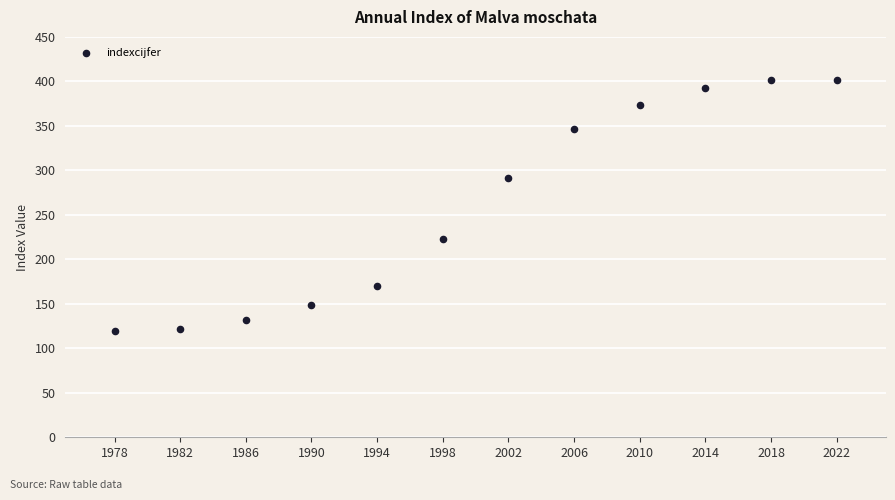

What Y value in the scatter plot is closest to 260?

291